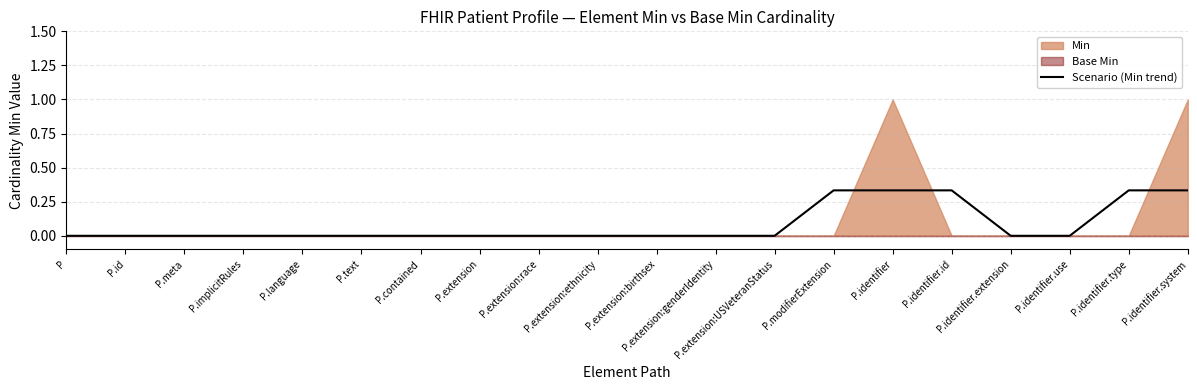

True or false: the data has more than 2 interior local peaks.

False